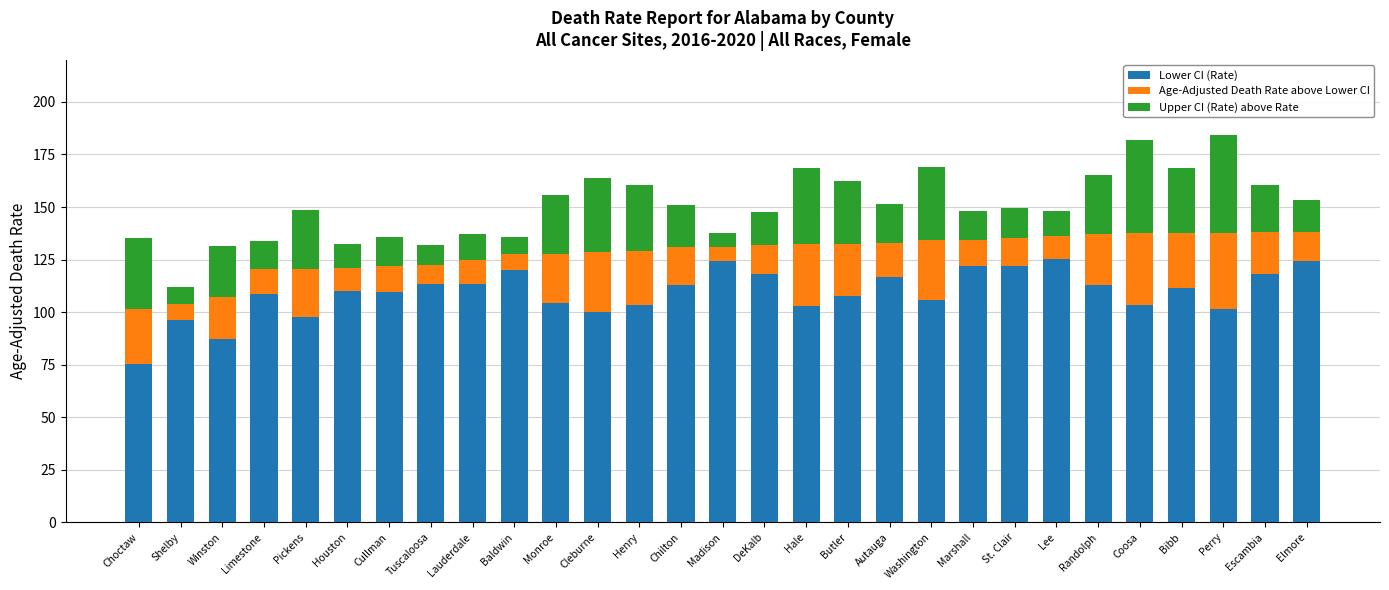

What is the sum of all Lower CI (Rate) values?

3169.3